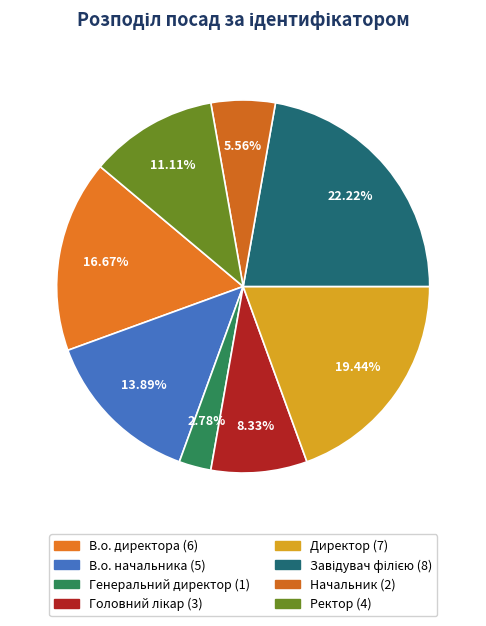

How many segments does this pie chart have?

8